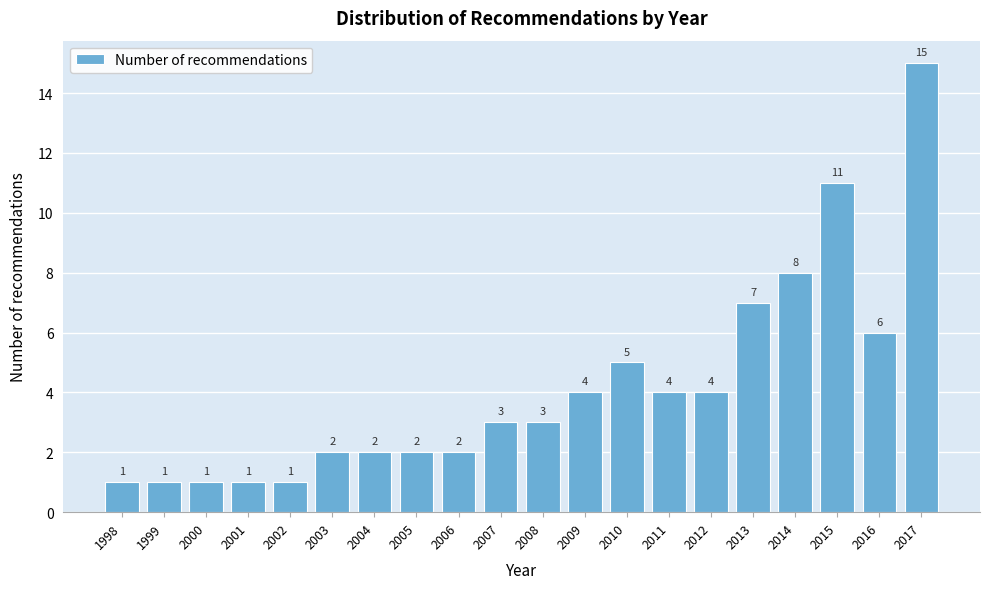

Reading left to right, transcribe all the data shown in this chart.

1998=1	1999=1	2000=1	2001=1	2002=1	2003=2	2004=2	2005=2	2006=2	2007=3	2008=3	2009=4	2010=5	2011=4	2012=4	2013=7	2014=8	2015=11	2016=6	2017=15